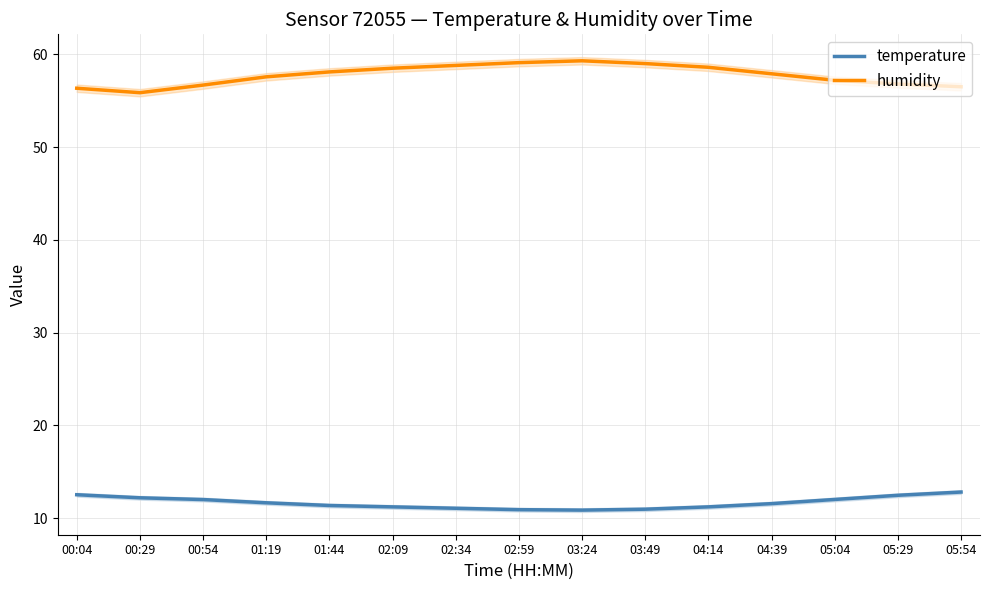

In humidity, how many points are higher than both neighbors (excluding endpoints)?

1